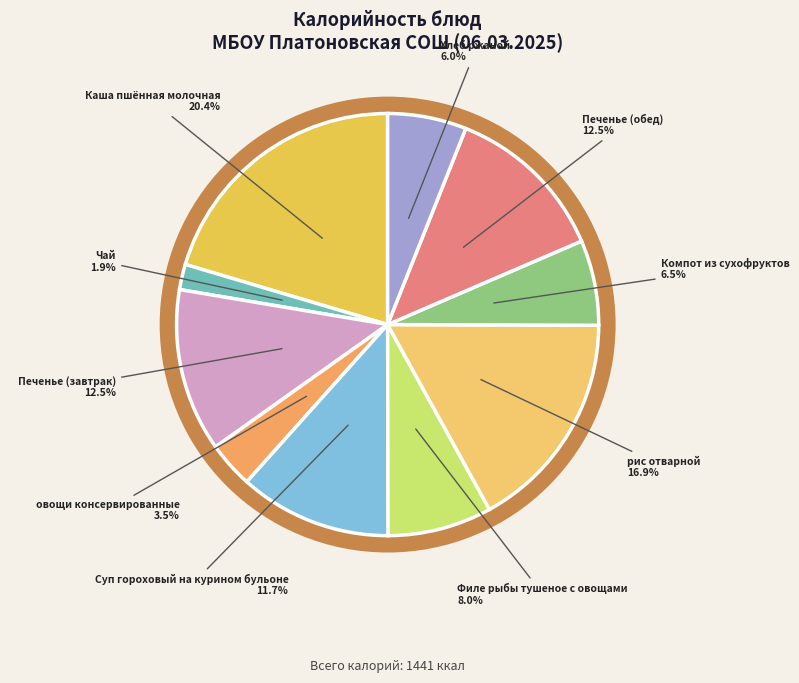

Which has a higher value, Суп гороховый на курином бульоне or Печенье (завтрак)?

Печенье (завтрак)